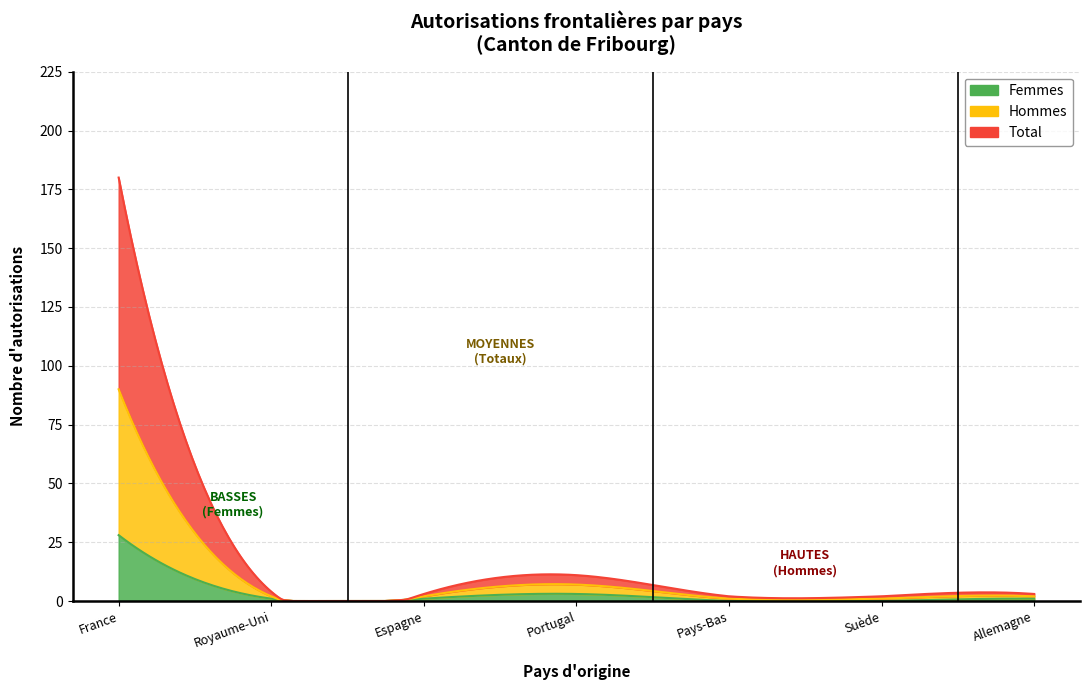

What value does the Hommes series have at Suède?

1